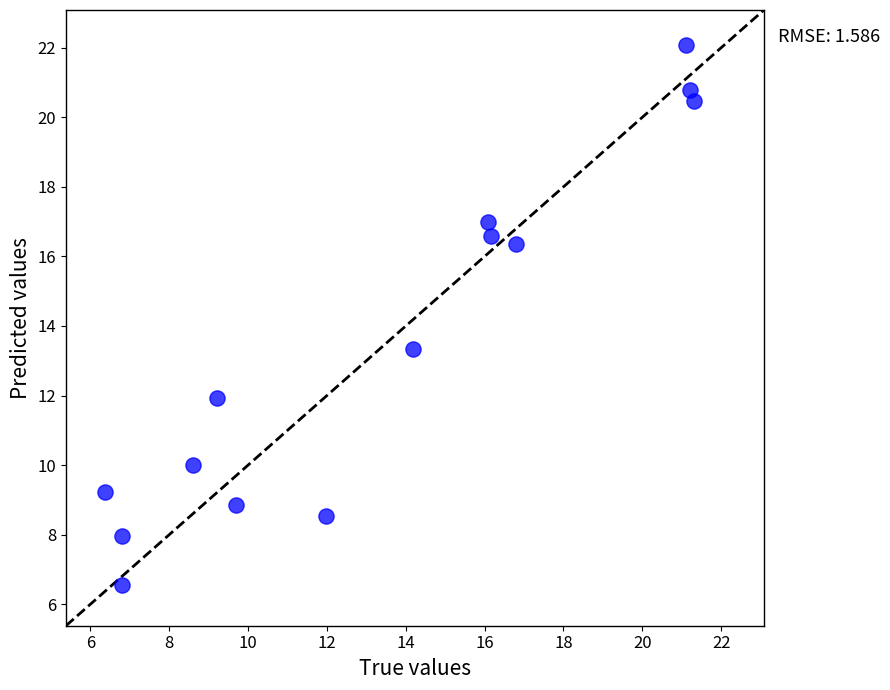

What is the range of X values (max minus min)?

14.9